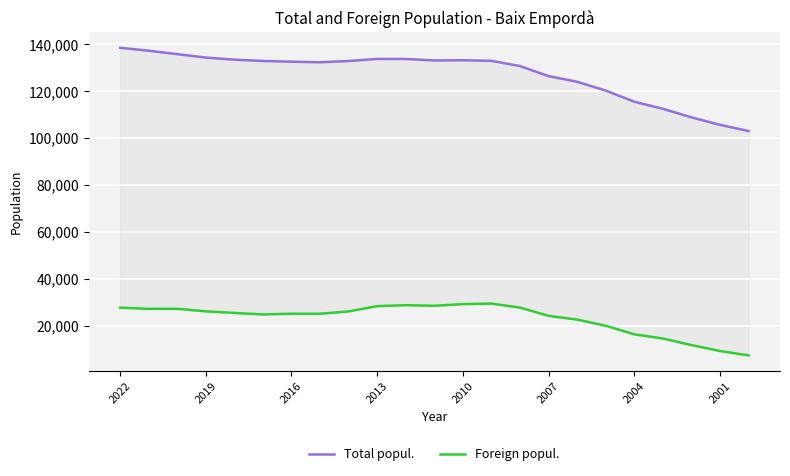

True or false: Total popul. and Foreign popul. intersect in this chart.

False